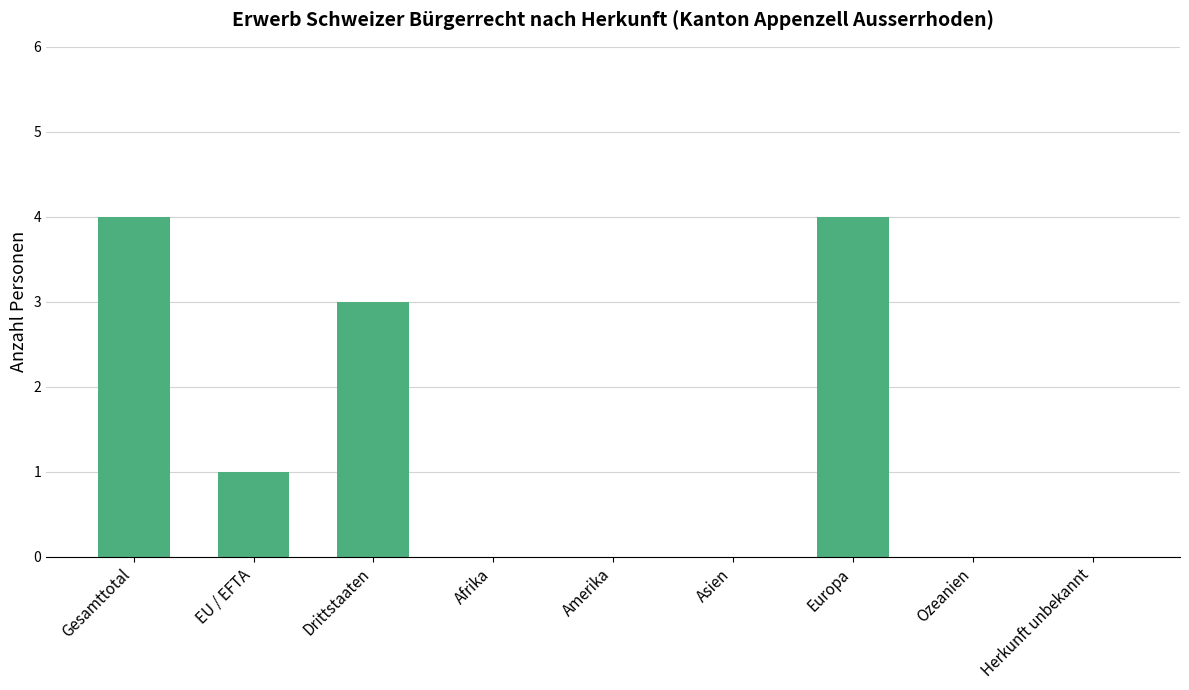

Reading right to left, extract all data points from this chart.

0	0	4	0	0	0	3	1	4